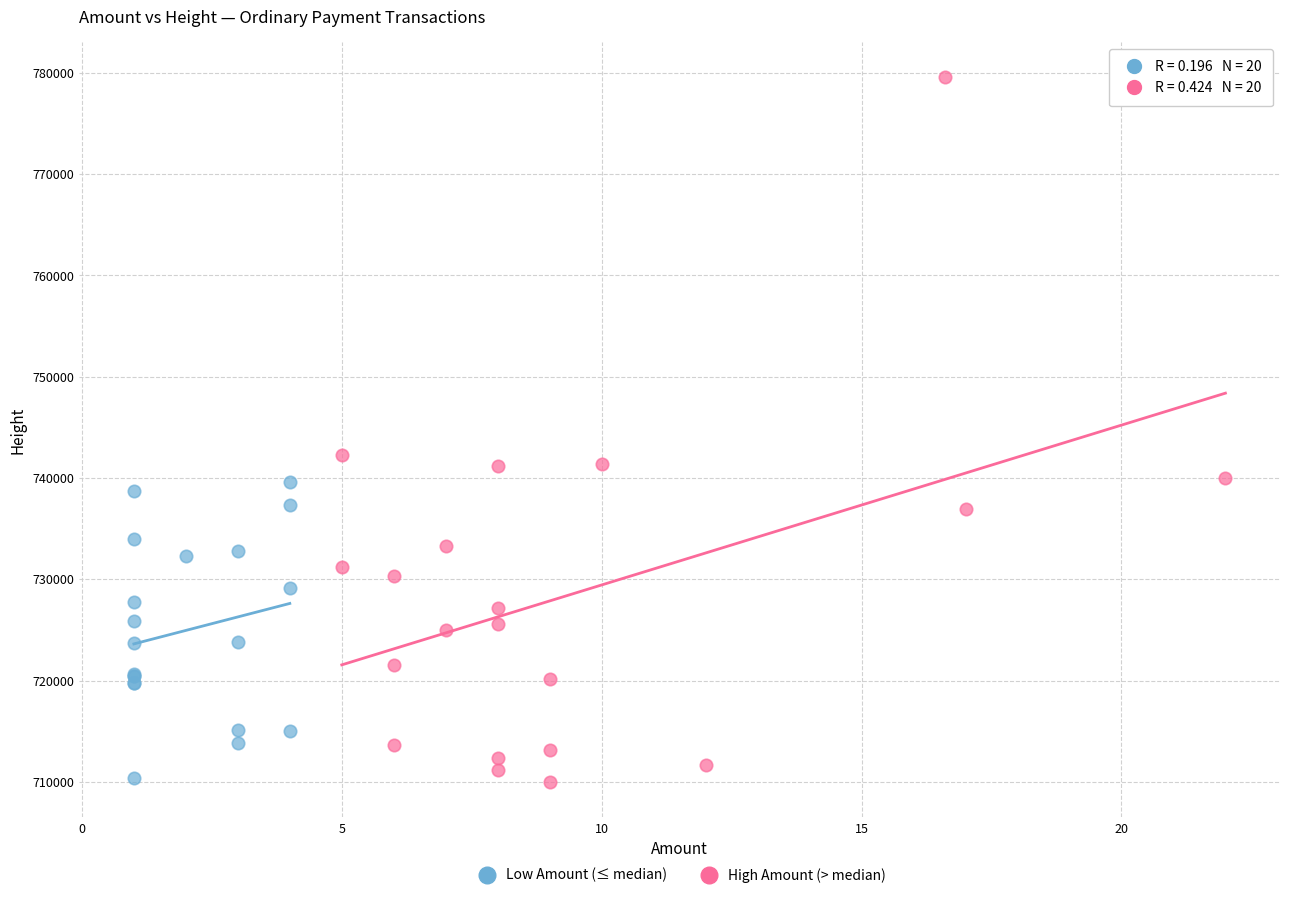

Which series has the widest spread of Y values?

High Amount (> median)